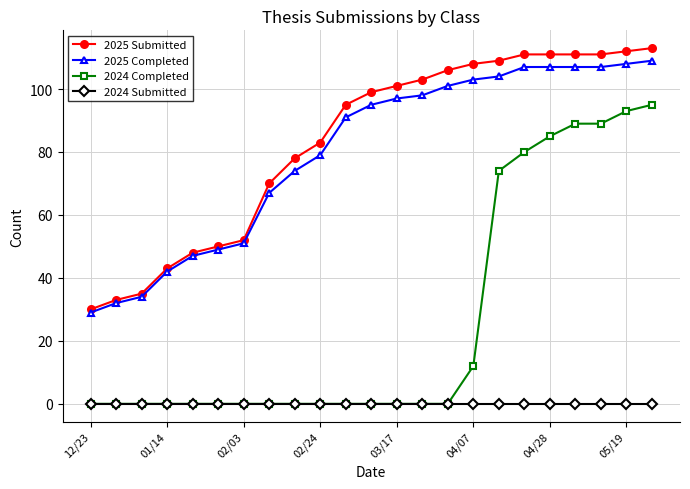

How many lines are shown in the chart?

4